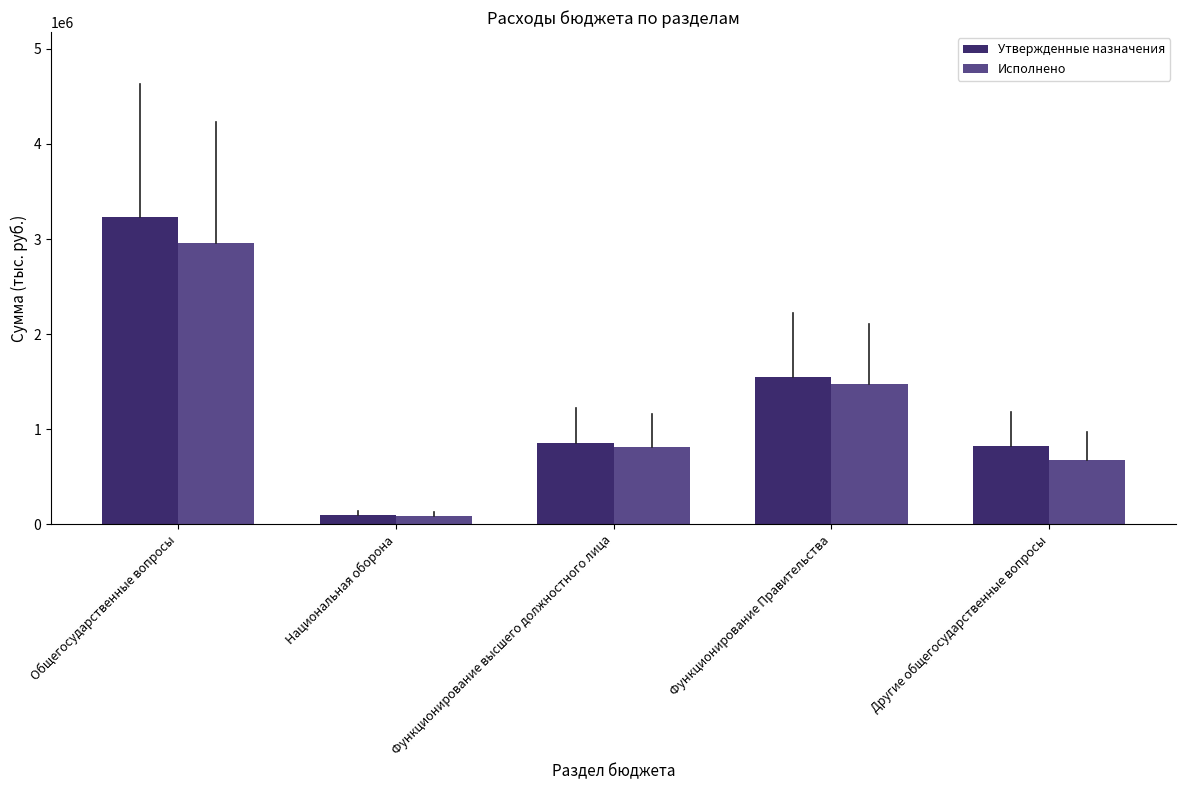

How many bars are there in total?

10